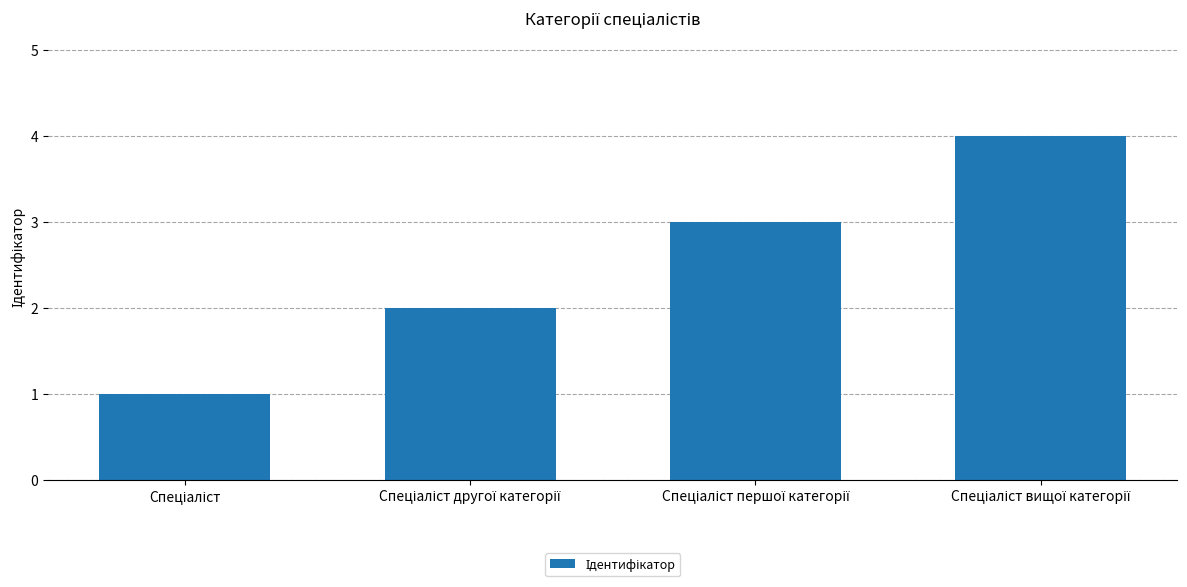

What is the difference between the maximum and minimum values?

3